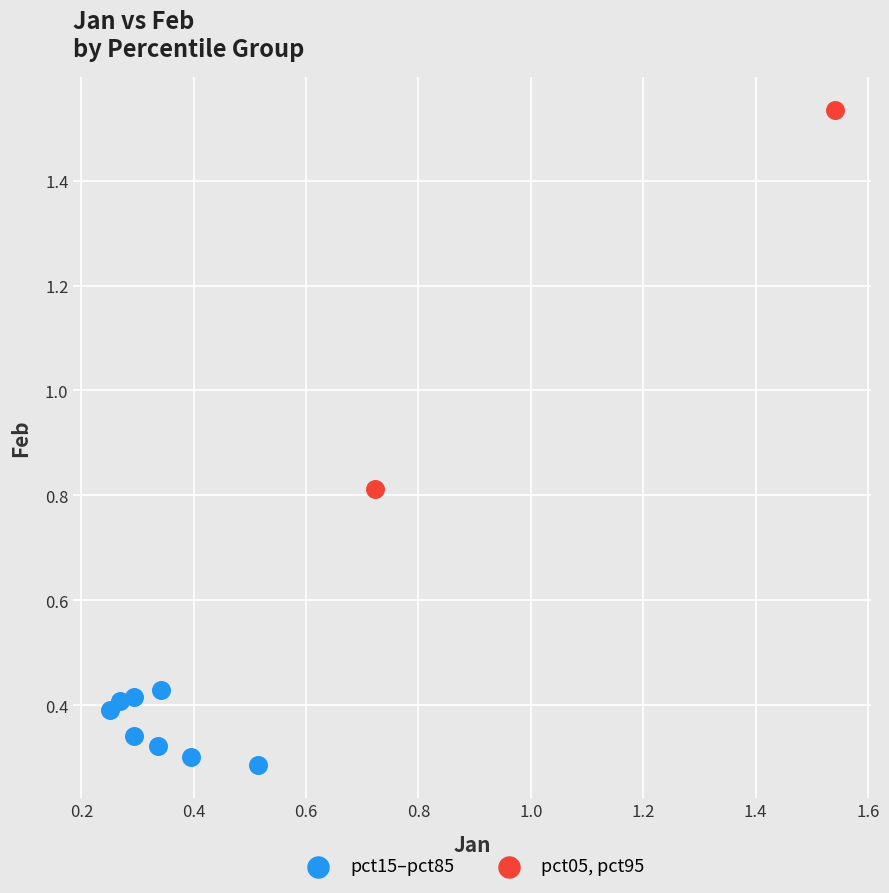

Which series contains the lowest Y value?

pct15–pct85